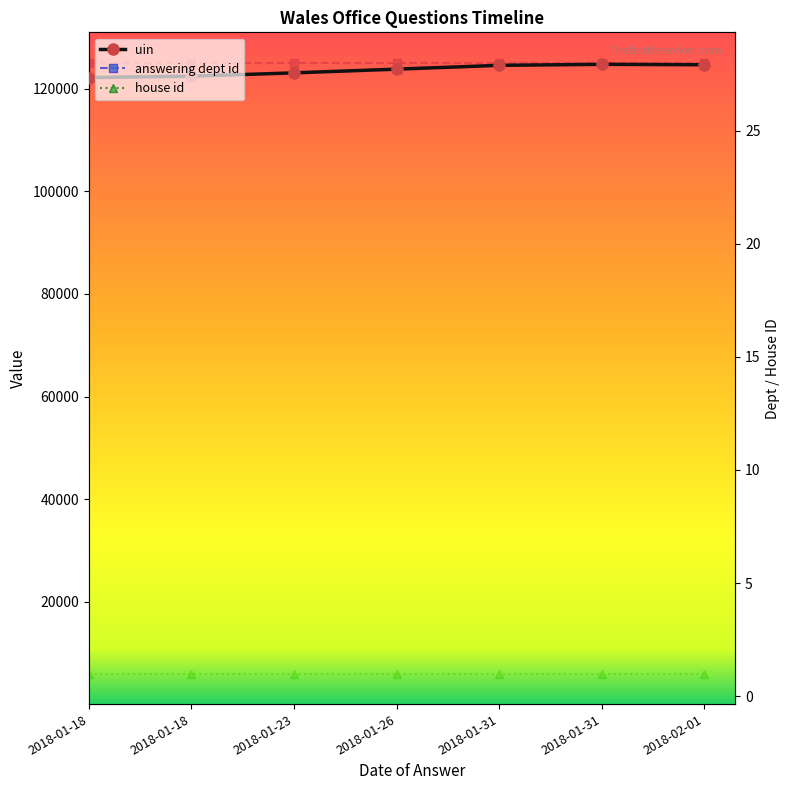

What is the average value of the answering dept id series?

28